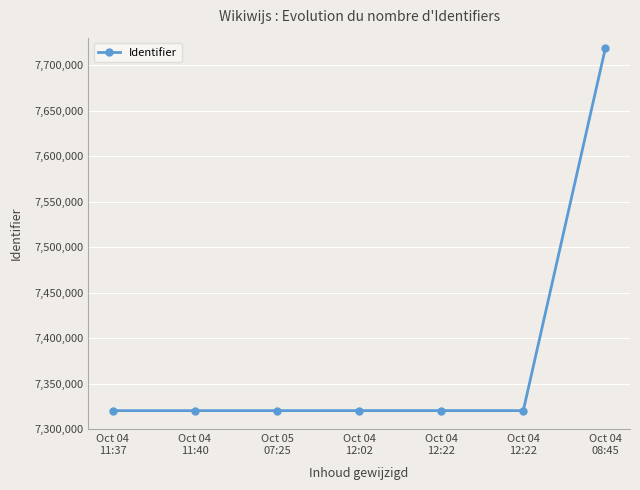

What is the maximum value shown in the chart?

7718534